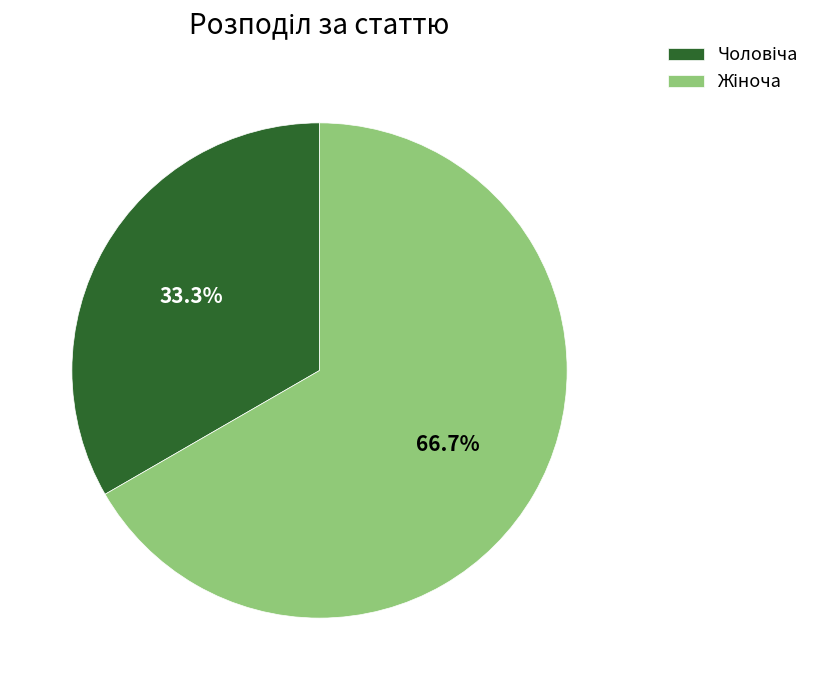

Does any single category account for the majority?

Yes